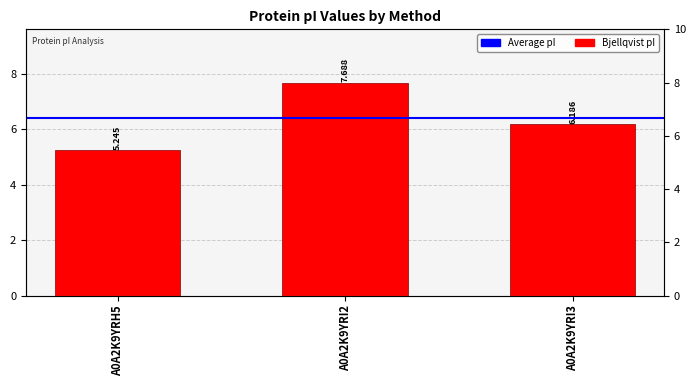

The value at A0A2K9YRI2 is 7.7. True or false?

True